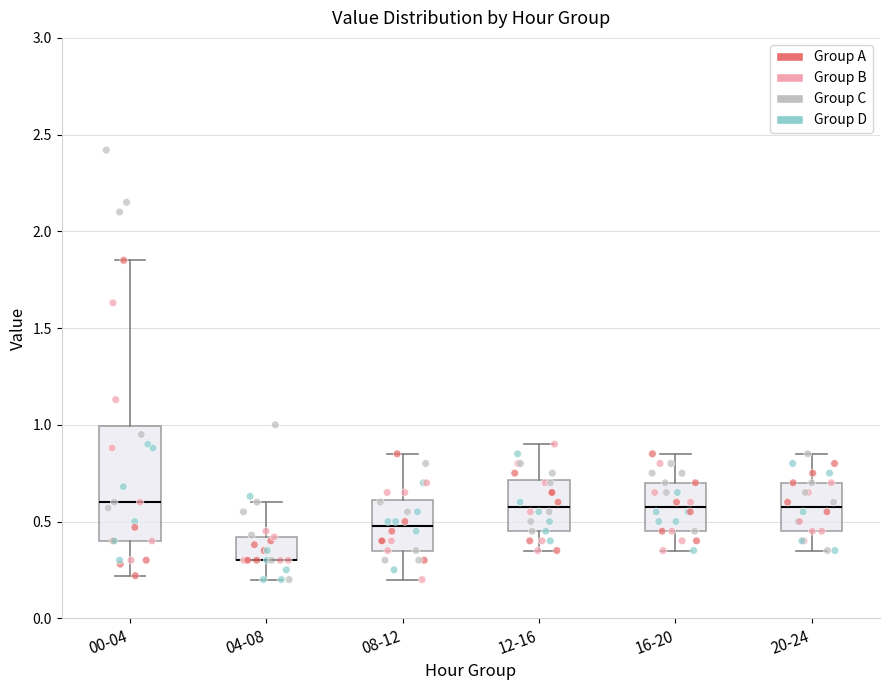

Which box is the tallest, from its lower edge to its upper edge?

00-04